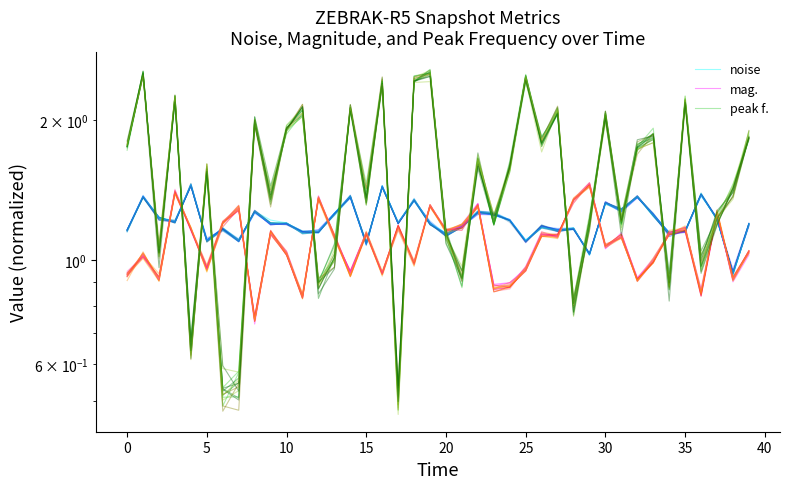

What is the difference between the second highest and second lowest values in the noise series?

0.4